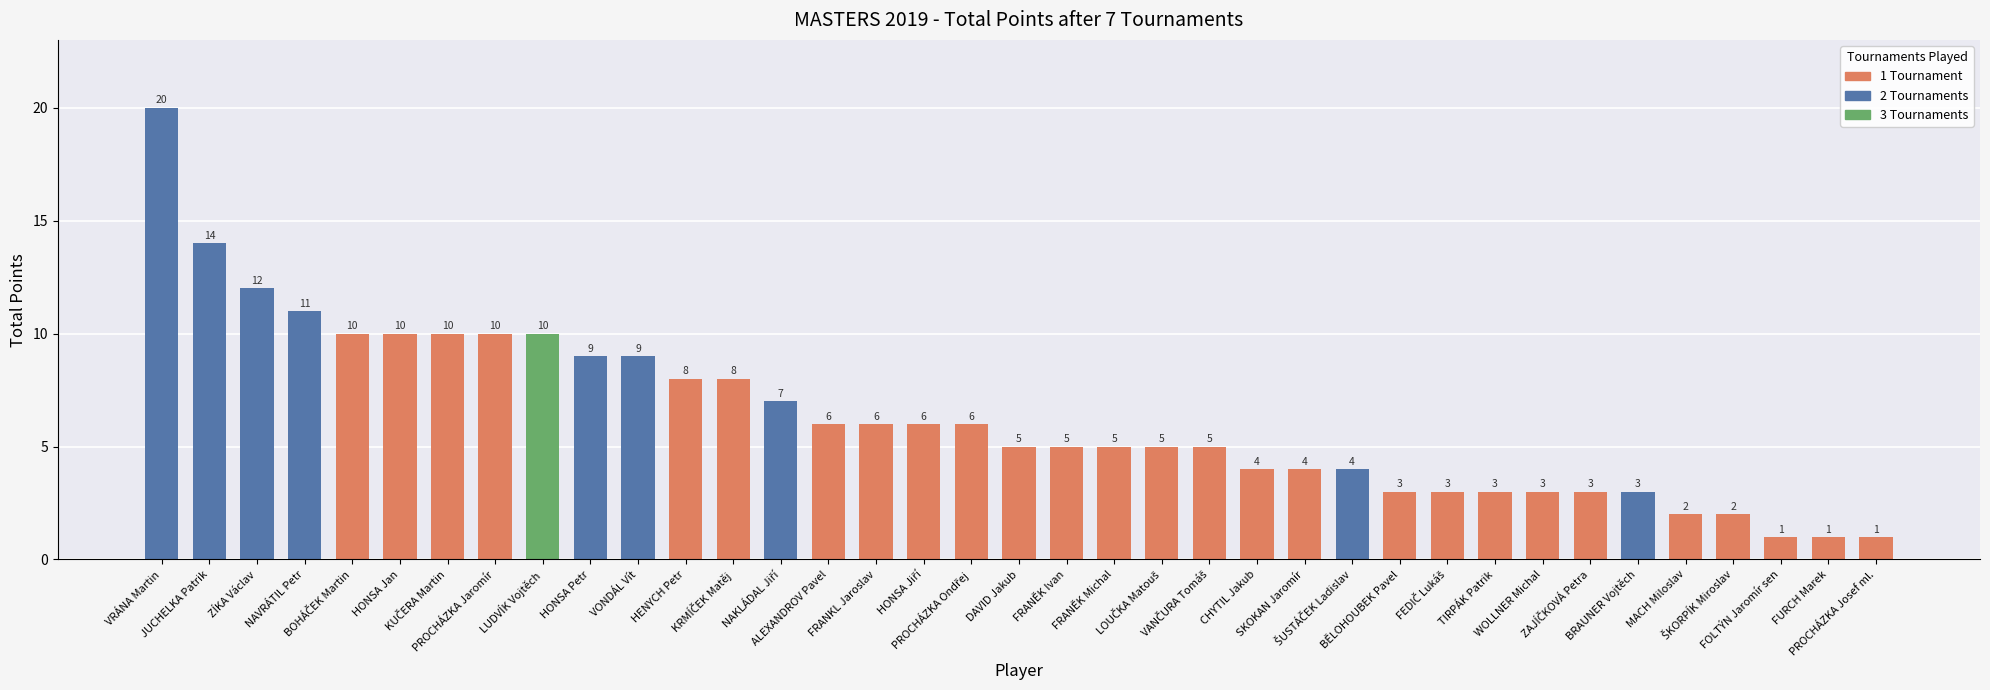

What is the difference between the second highest and minimum values?

13